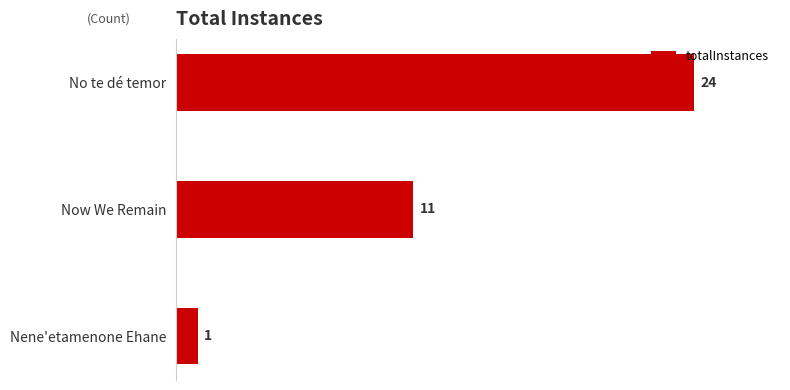

Reading top to bottom, extract all data points from this chart.

24	11	1